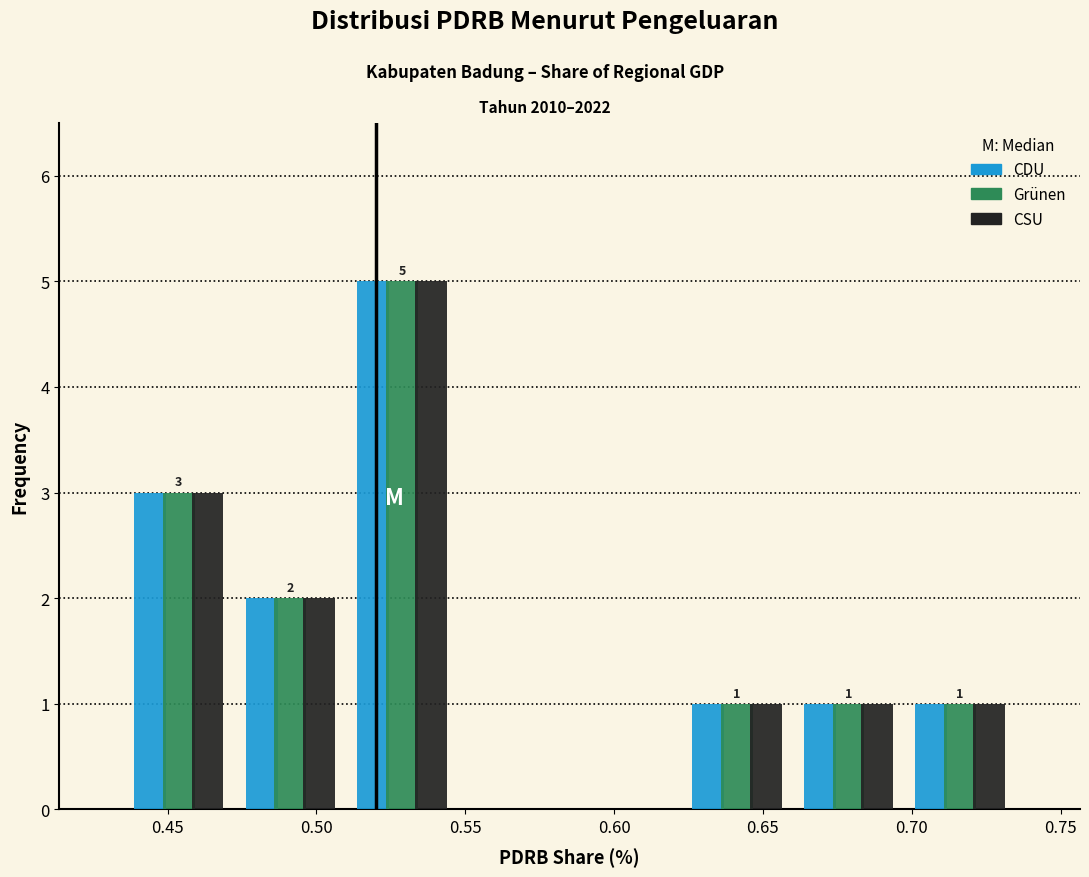

In the Grünen series, which range on the x-axis has the tallest bar?

0.510 to 0.550